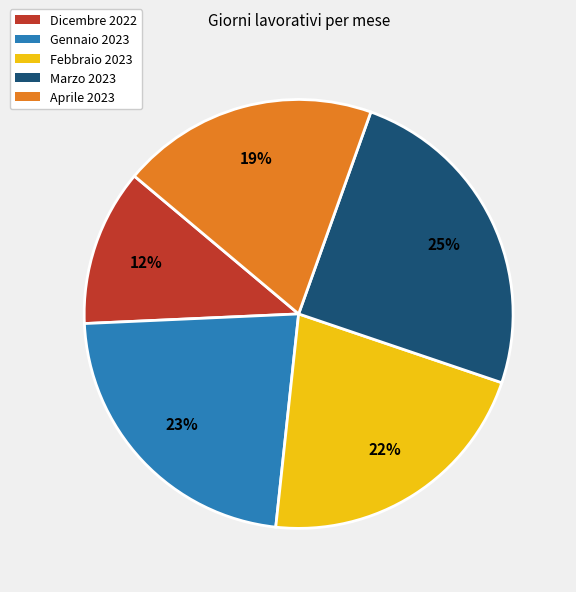

What is the smallest slice in the pie chart?

Dicembre 2022